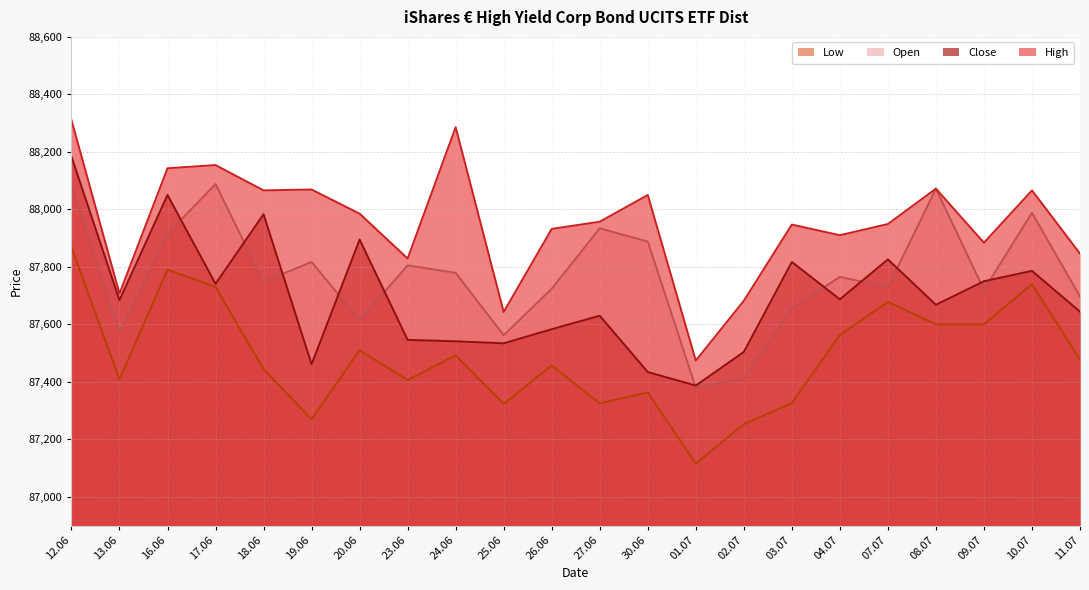

What is the approximate value of Close at 23.06, to the nearest 50?

87550